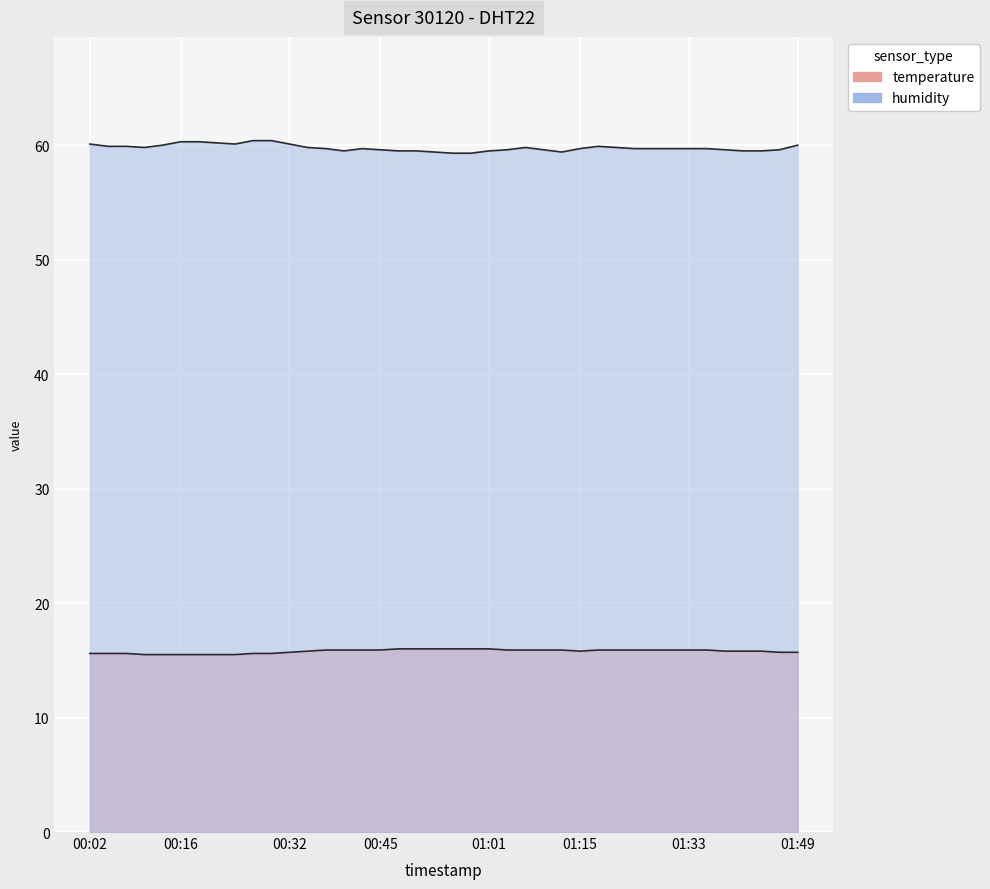

What is the average value of the humidity series?

59.8